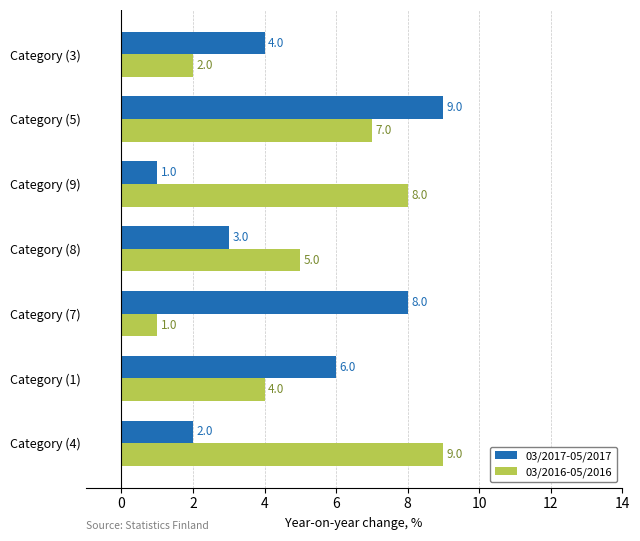

True or false: 03/2016-05/2016 has a value of 5 at Category (8).

True